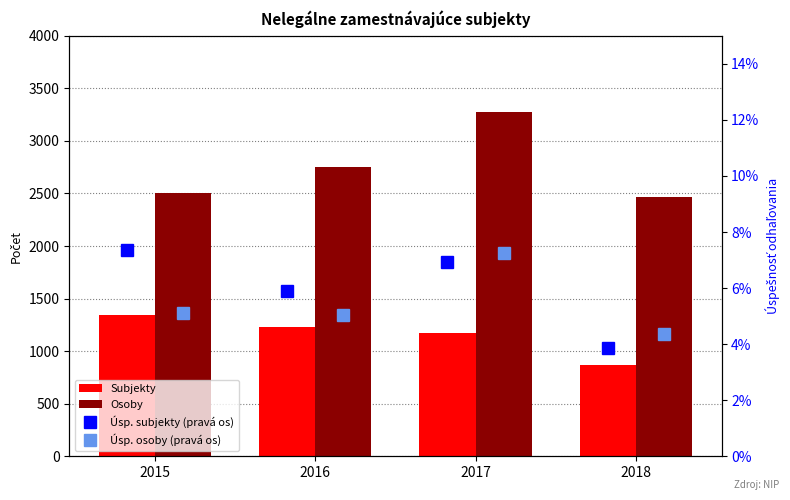

Is the value of Úsp. subjekty (pravá os) at 2016 greater than the value of Osoby at 2016?

No